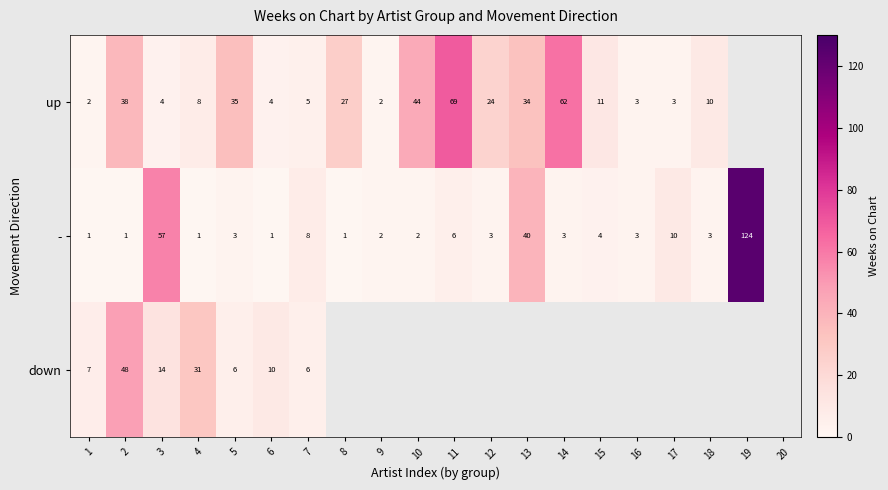

How many distinct data groups are displayed?

3